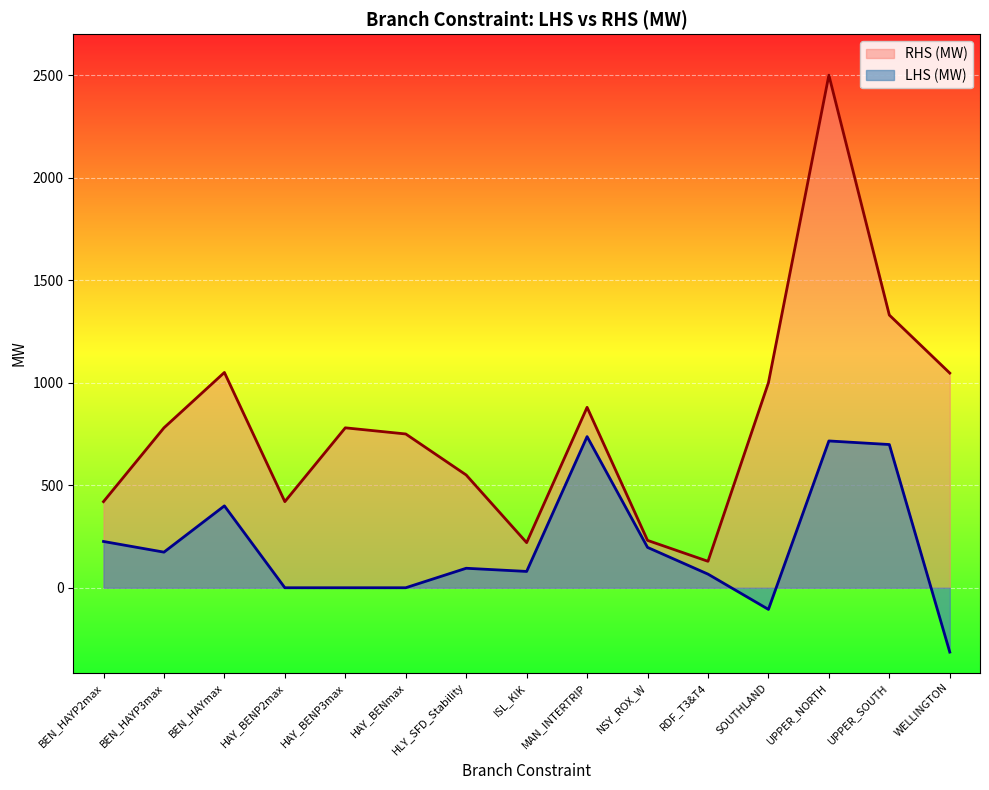

What is the label of the 6th point from the right?

NSY_ROX_W